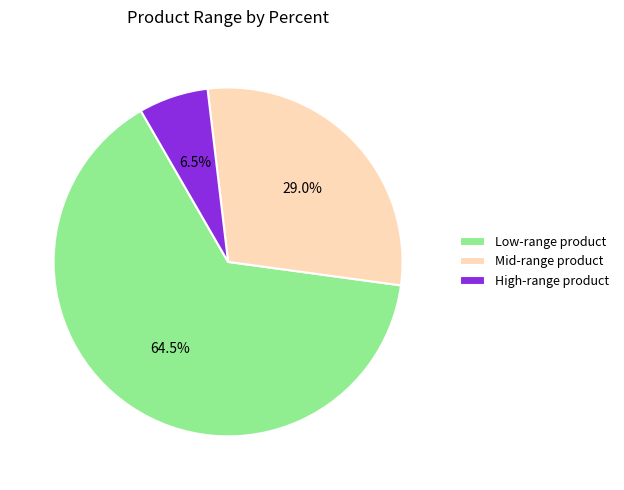

Which slice is the smallest?

High-range product